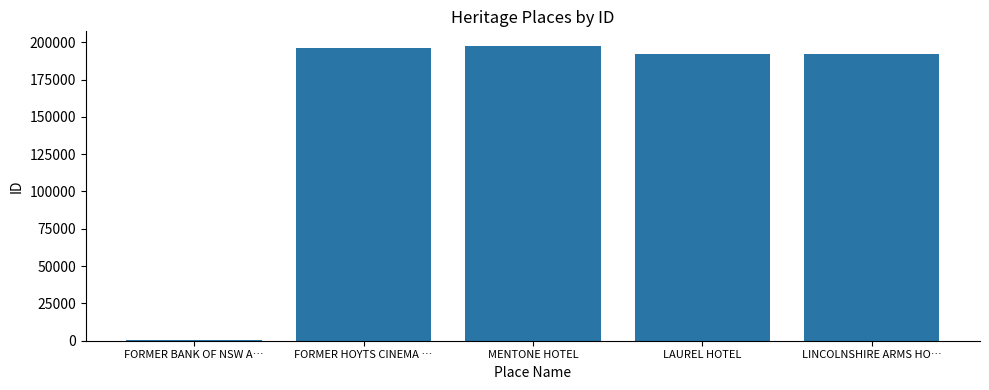

What is the ratio of the value at FORMER HOYTS CINEMA … to the value at LAUREL HOTEL?

1.0